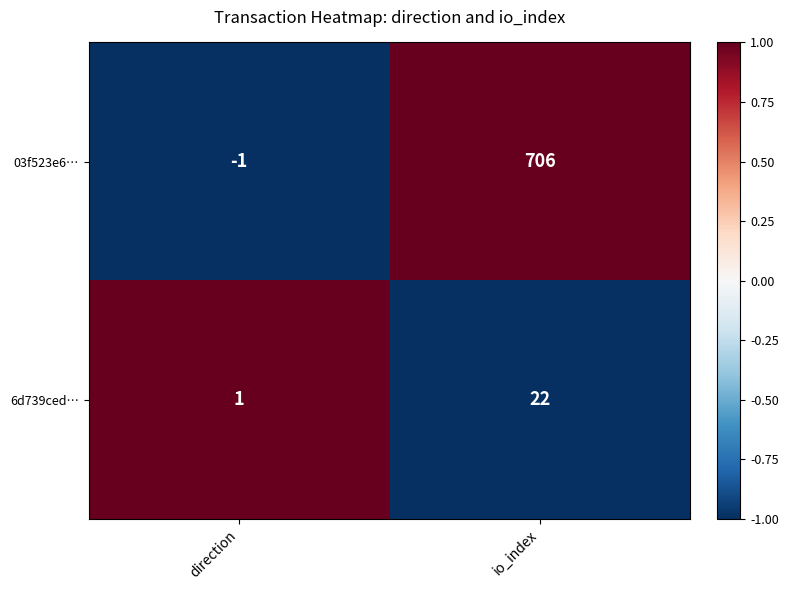

The value of 6d739ced… at io_index is 22. True or false?

True